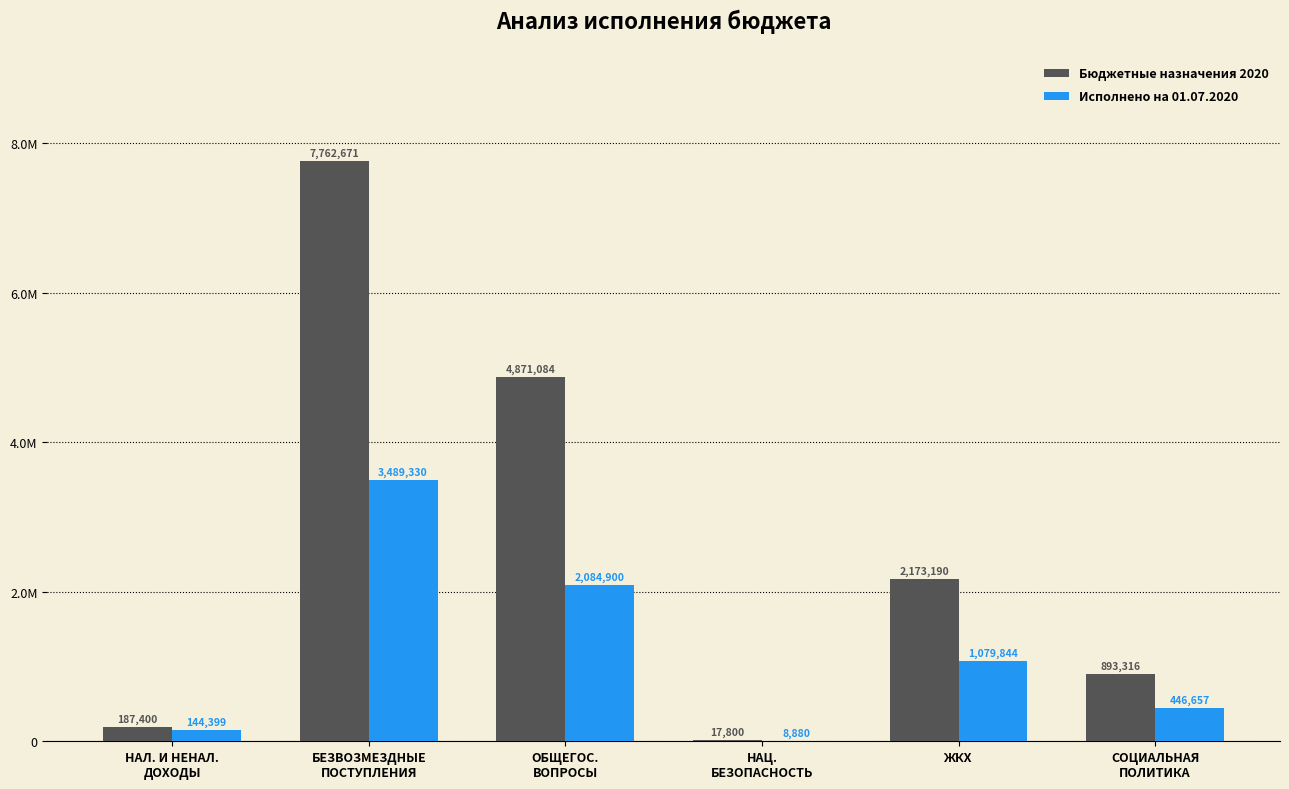

Are the bars horizontal?

No